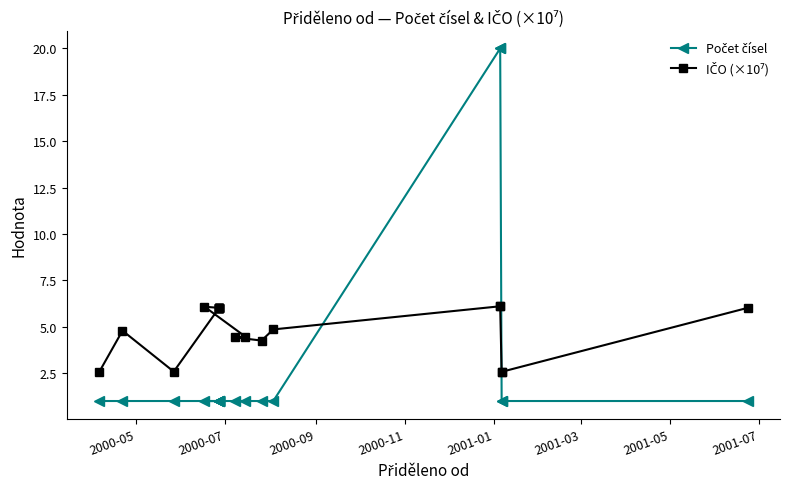

What is the average value of the IČO (×10⁷) series?

5.0